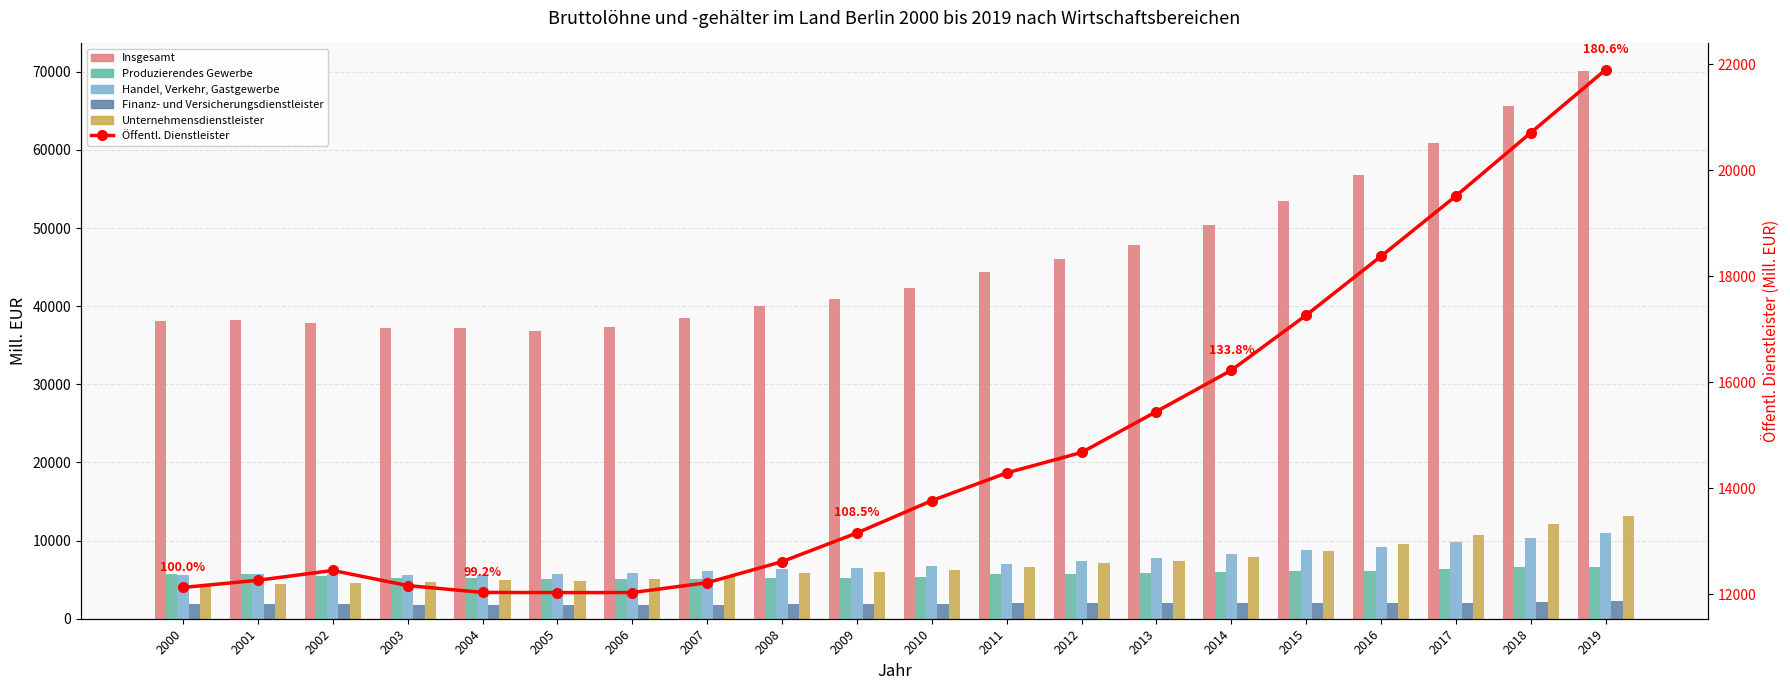

What is the spread (max minus min) of values at 2014?

48410.9